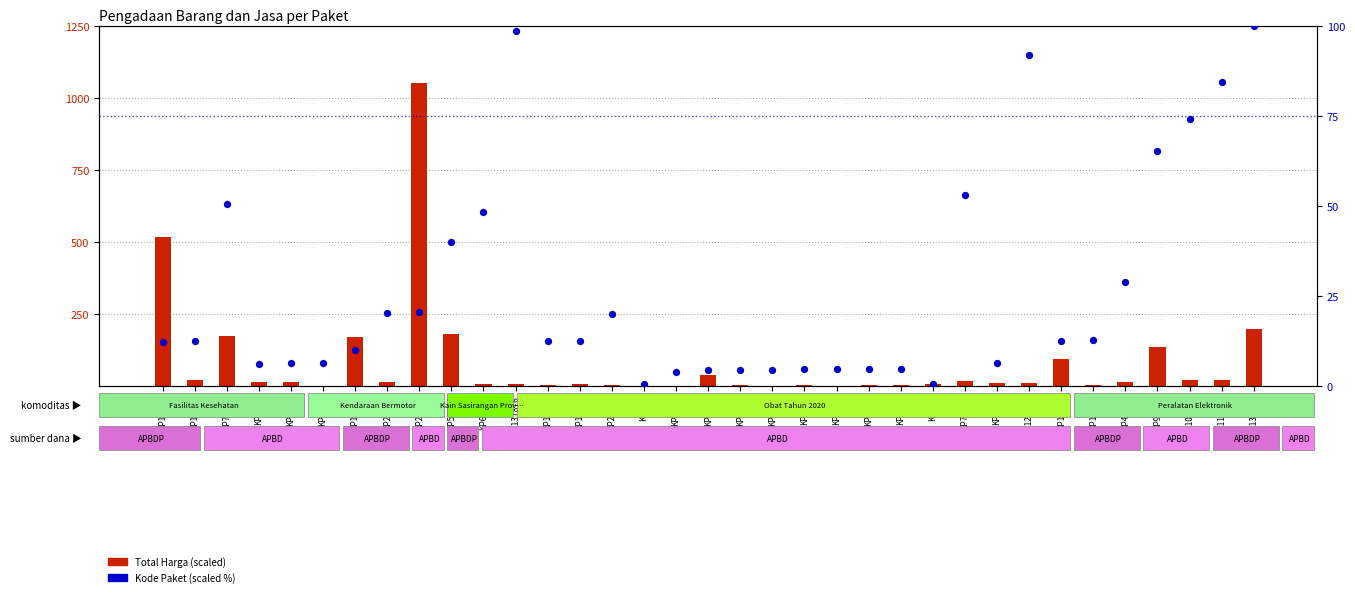

Which series contains the lowest Y value?

Total Harga (scaled)